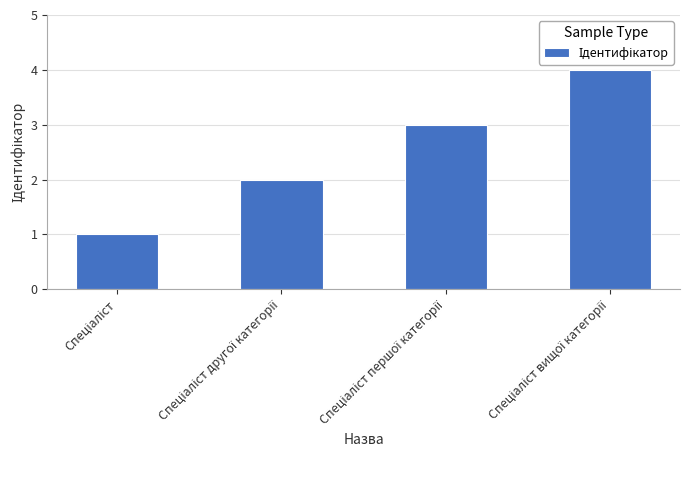

What is the difference between the maximum and minimum values?

3